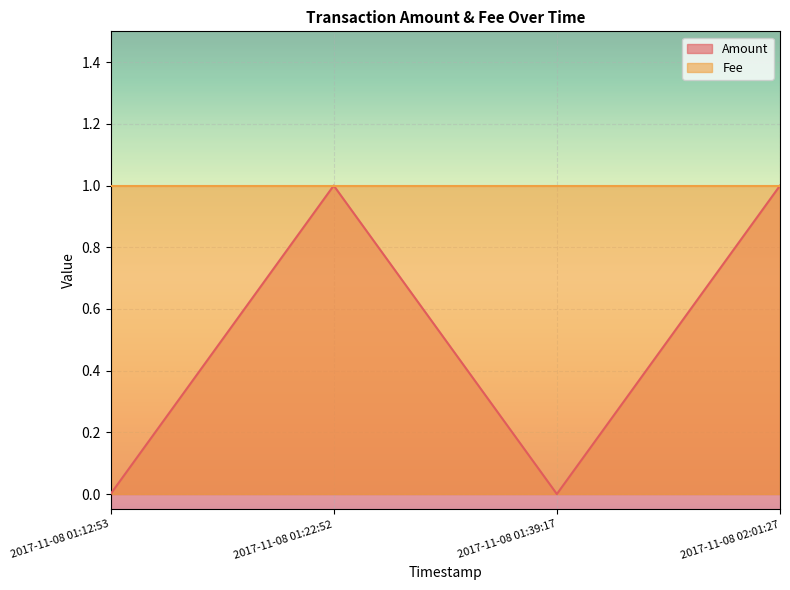

What is the sum of the values at 2017-11-08 01:39:17 and 2017-11-08 02:01:27?

1